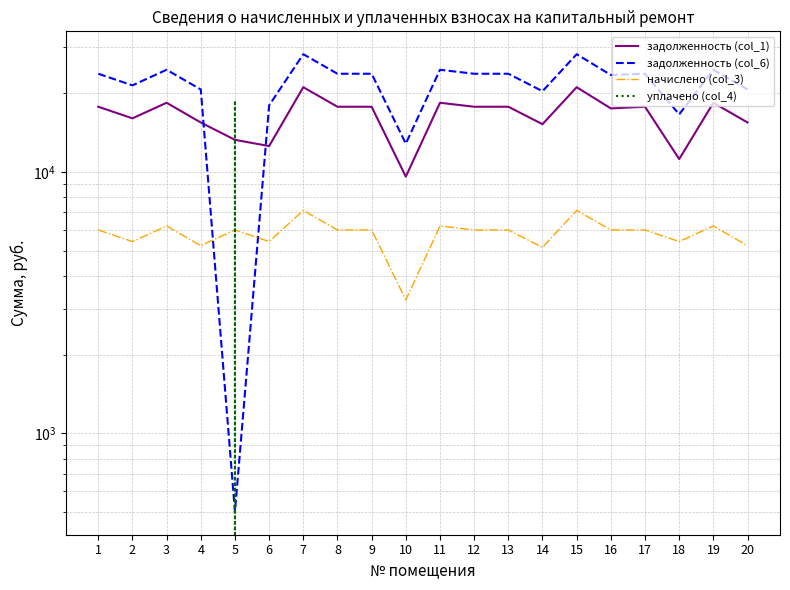

Reading left to right, list all the values displayed in this chart.

задолженность (col_1): 17779.2	16051.2	18412.8	15475.2	13279.2	12573.4	21120.0	17779.2	17779.2	9600.0	18412.8	17779.2	17779.2	15244.8	21120.0	17519.2	17779.2	11207.6	18412.8	15475.2
задолженность (col_6): 23779.7	21468.5	24627.1	20698.1	500.2	17990.7	28248.0	23779.7	23779.7	12840.0	24627.1	23779.7	23779.7	20389.9	28248.0	23519.7	23779.7	16624.9	24627.1	20698.1
начислено (col_3): 6000.5	5417.3	6214.3	5222.9	6000.5	5417.3	7128.0	6000.5	6000.5	3240.0	6214.3	6000.5	6000.5	5145.1	7128.0	6000.5	6000.5	5417.3	6214.3	5222.9
уплачено (col_4): 0.0	0.0	0.0	0.0	18779.5	0.0	0.0	0.0	0.0	0.0	0.0	0.0	0.0	0.0	0.0	0.0	0.0	0.0	0.0	0.0